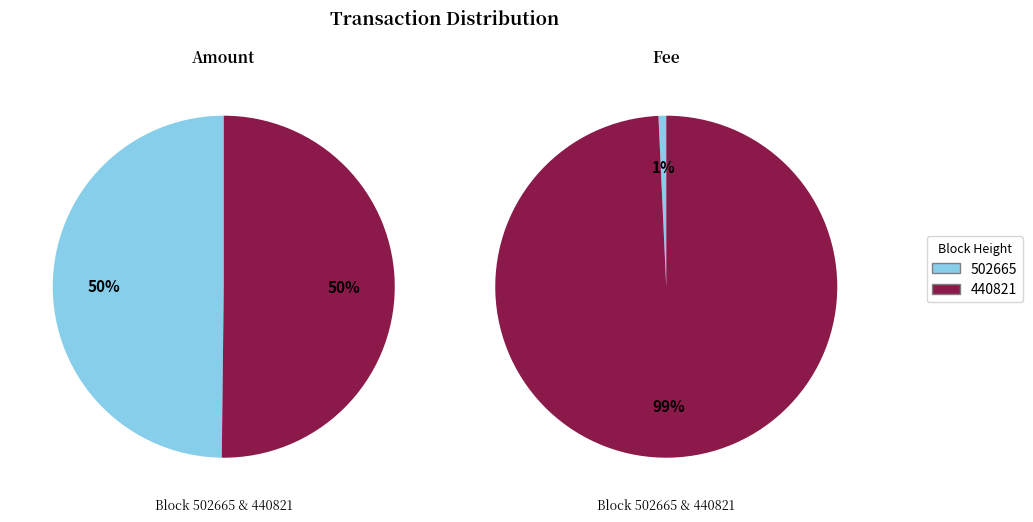

Does any single category account for the majority?

Yes